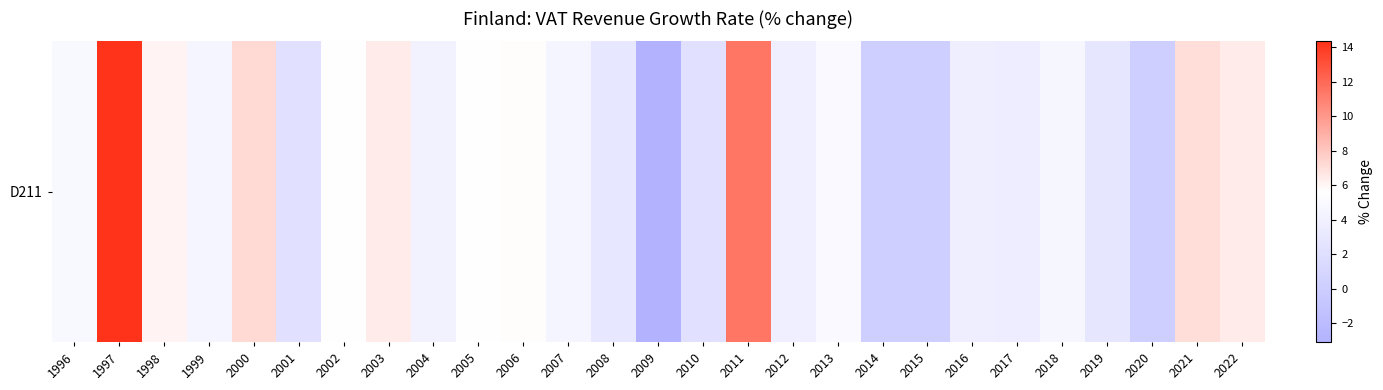

Reading left to right, what are all the values shown in this chart?

4.9	14.3	6.1	4.5	7.2	2.3	5.5	6.4	4.2	5.7	5.7	4.6	3.0	-3.1	2.4	11.5	3.9	5.0	0.3	0.1	3.8	3.6	4.7	2.9	0.1	7.0	6.4